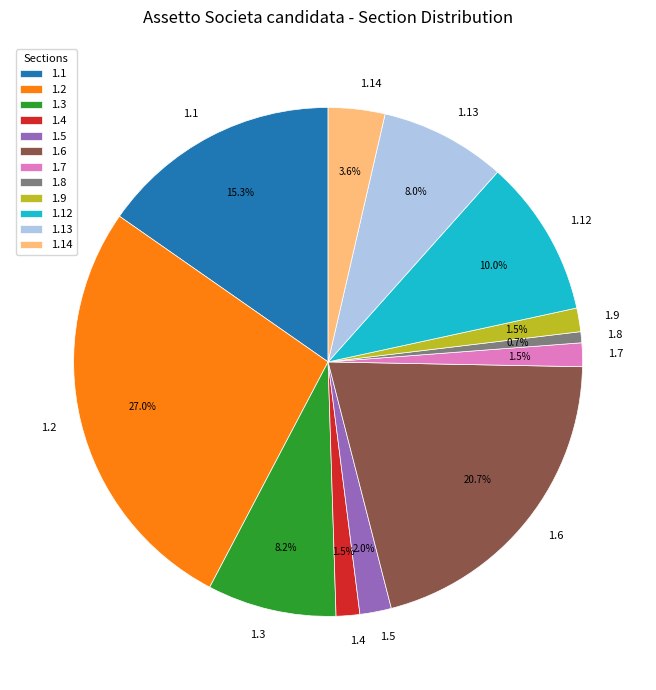

To the nearest percent, what percentage of the pie is 1.2?

27%